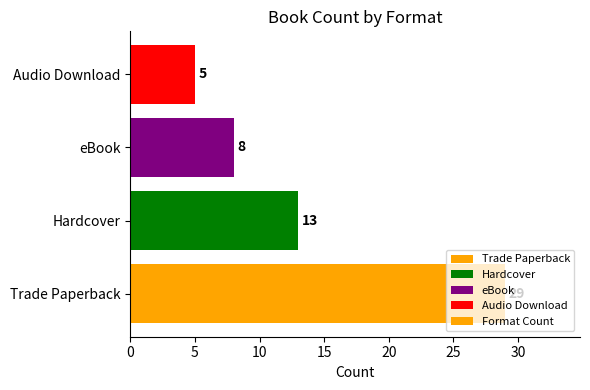

List the labels in order of value, smallest first.

Audio Download, eBook, Hardcover, Trade Paperback